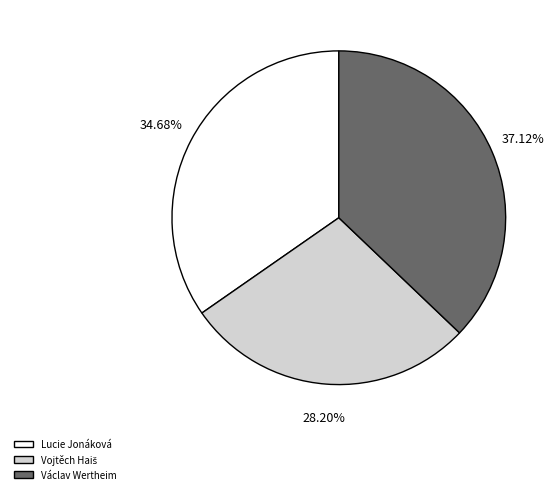

To the nearest percent, what portion does Lucie Jonáková represent?

35%